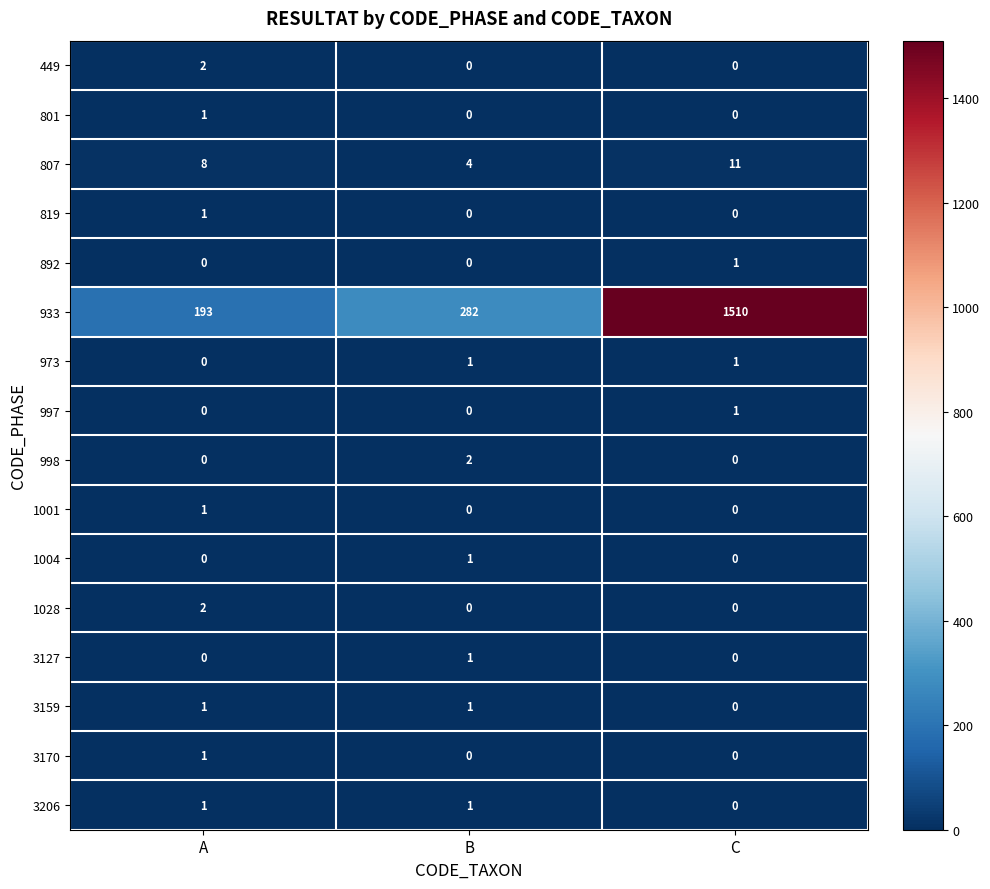

What is the total value across all series at A?

211